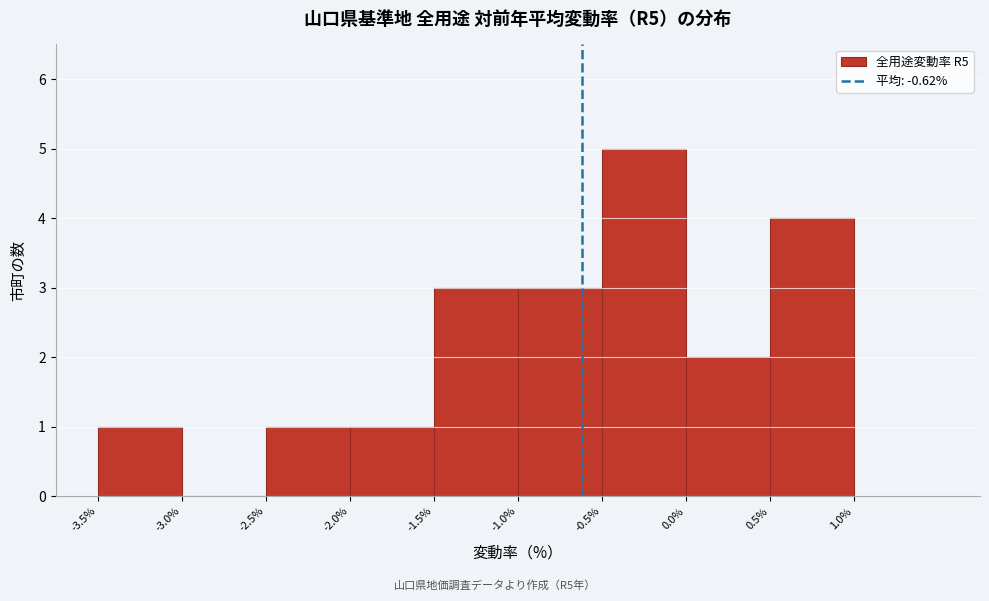

What is the height of the bar covering -0.5% to 0.0% on the x-axis? The values are not printed on the chart, so give them approximately, as read against the axis.

5